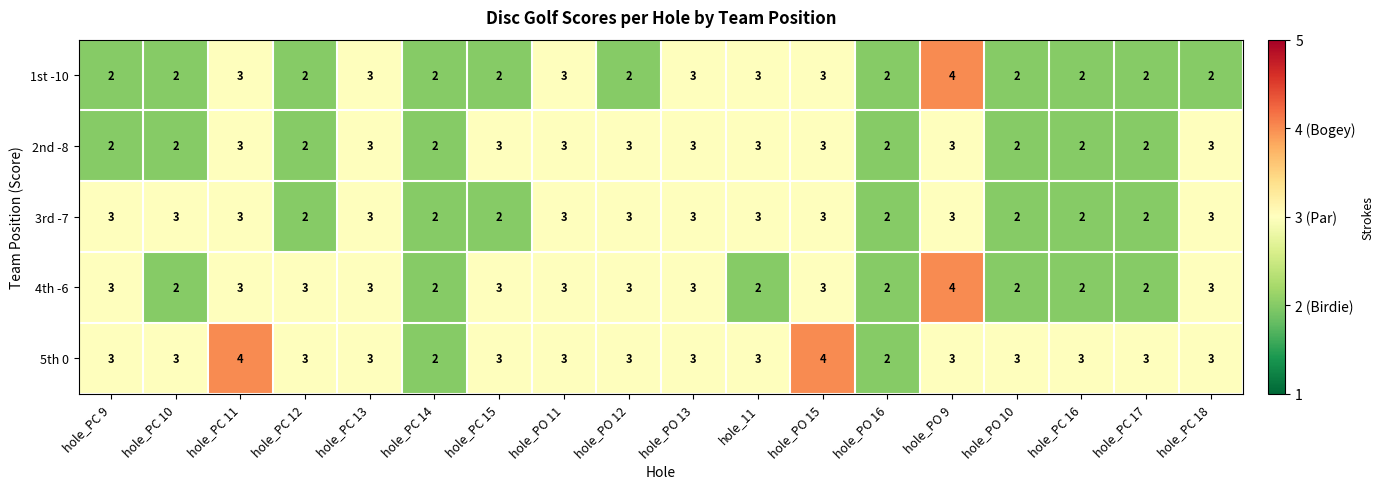

What is the sum of the 4th -6 values at hole_PO 15 and hole_PO 13?

6